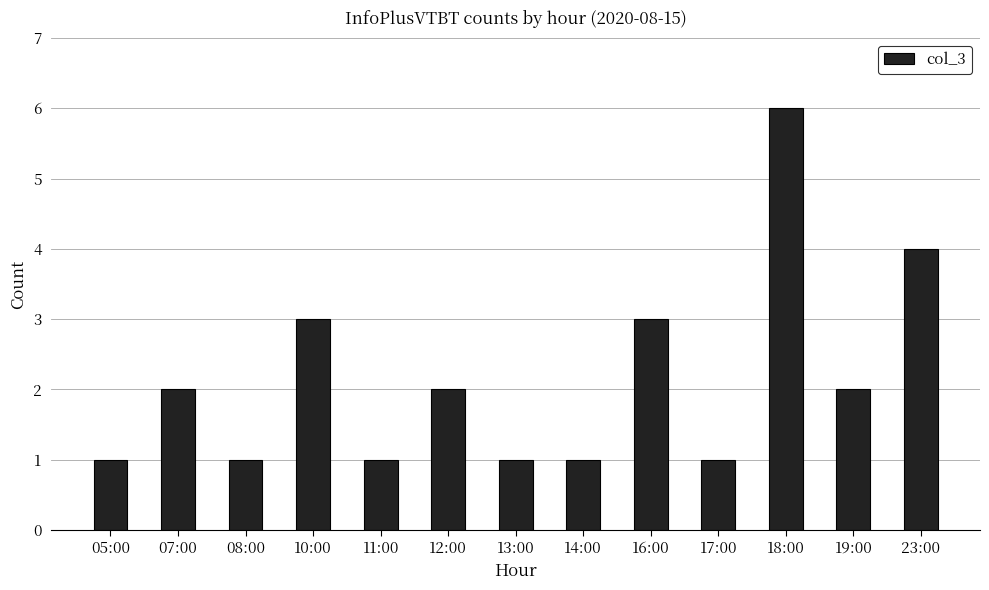

Is it true that the value at 14:00 is 1?

True